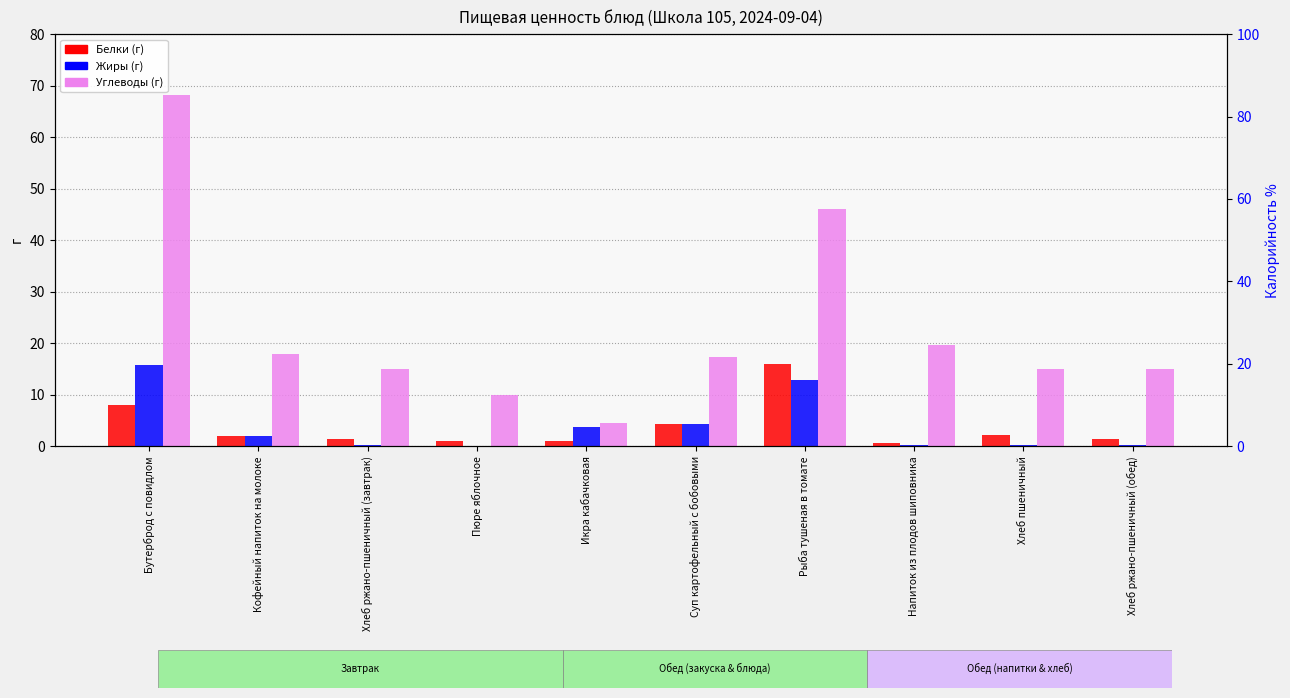

What is the total value across all series at Напиток из плодов шиповника?

20.6